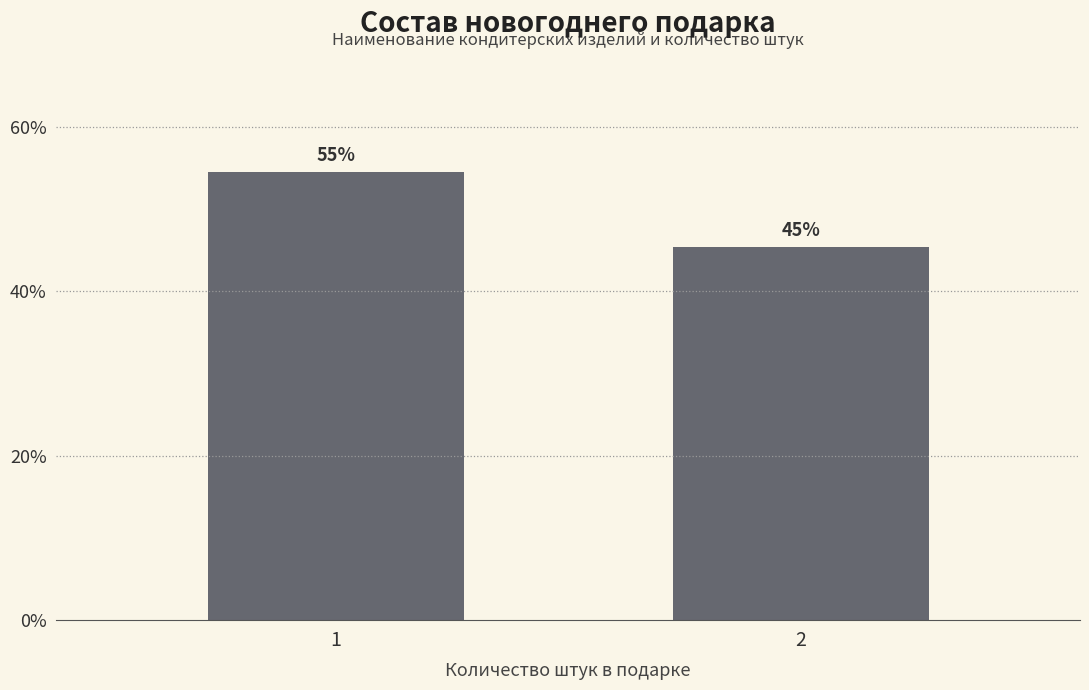

What is the difference between the maximum and minimum values?

9.1